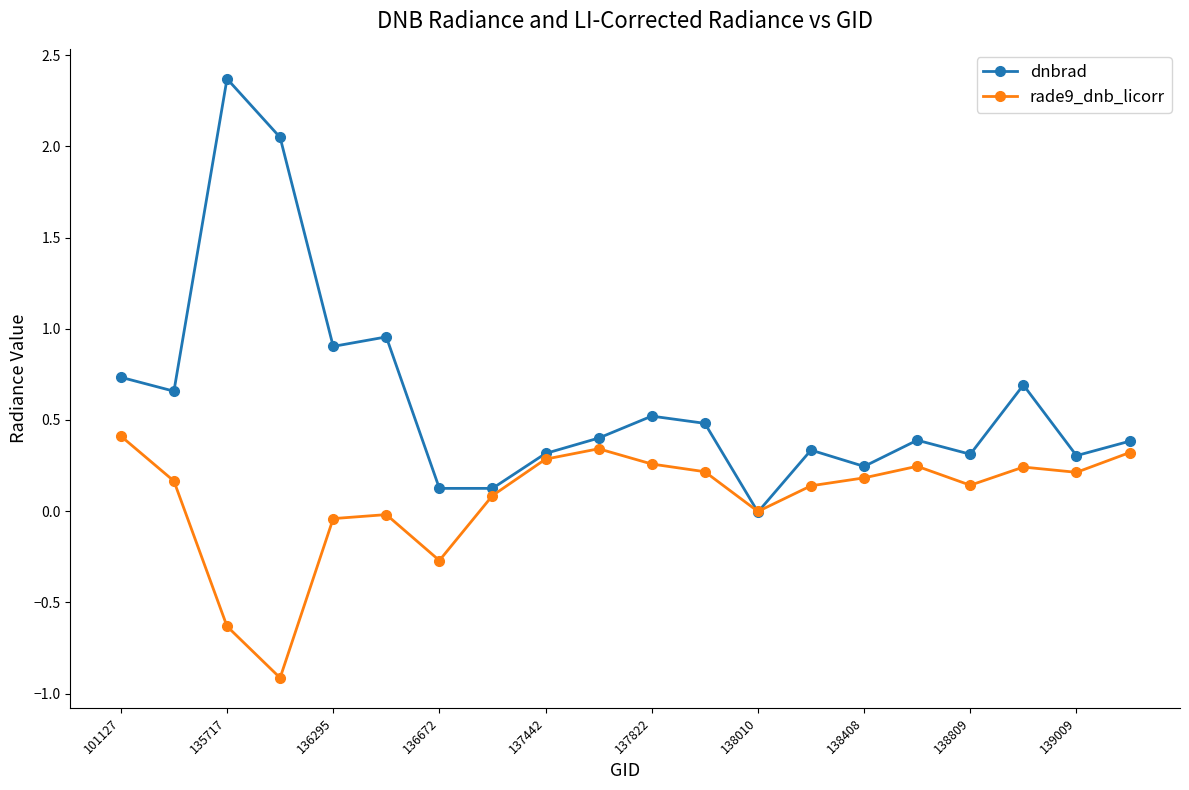

What is the difference between the maximum and second lowest values in the dnbrad series?

2.2